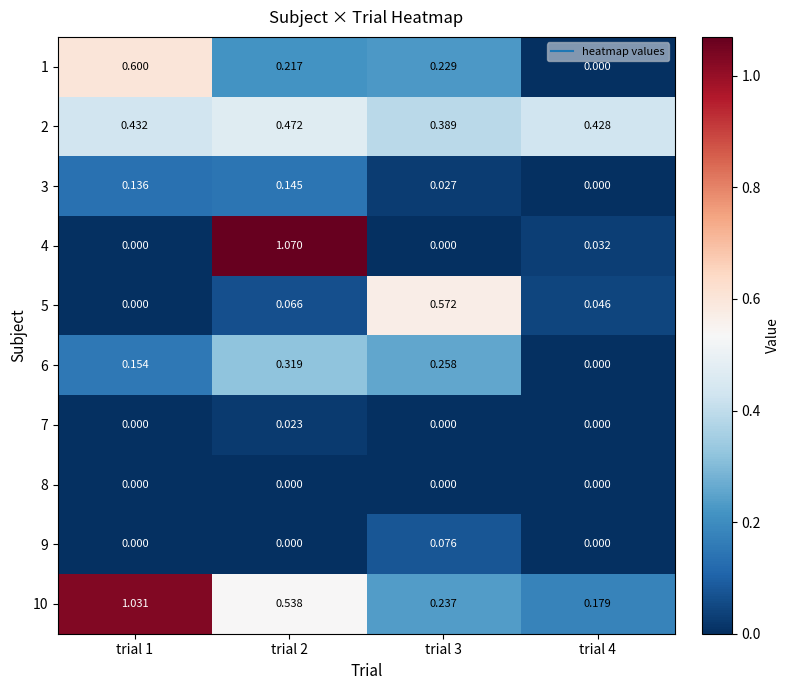

Between trial 1 and trial 3, which series saw the biggest shift?

10